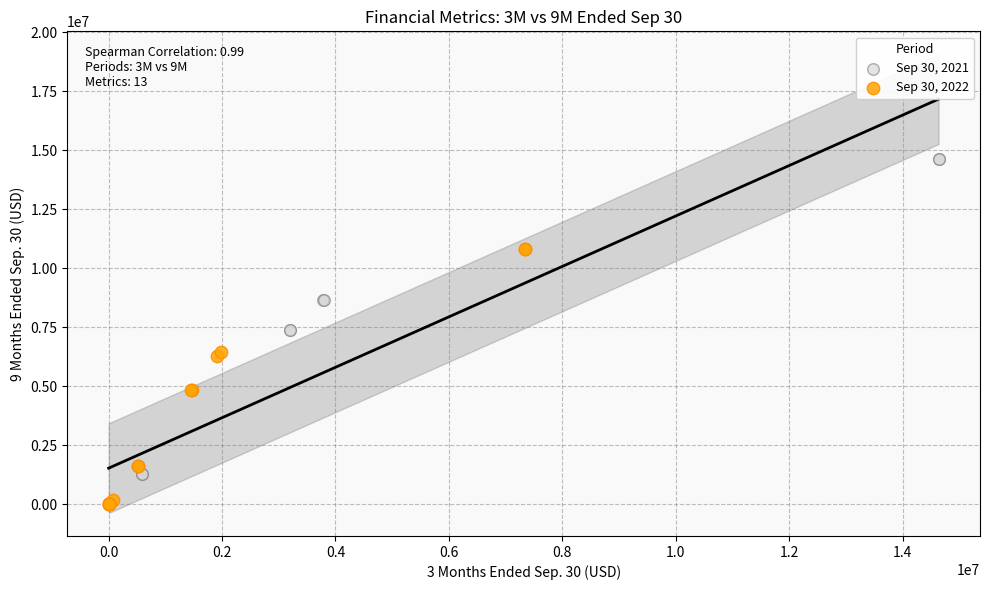

Which series has the widest spread of Y values?

Sep 30, 2021